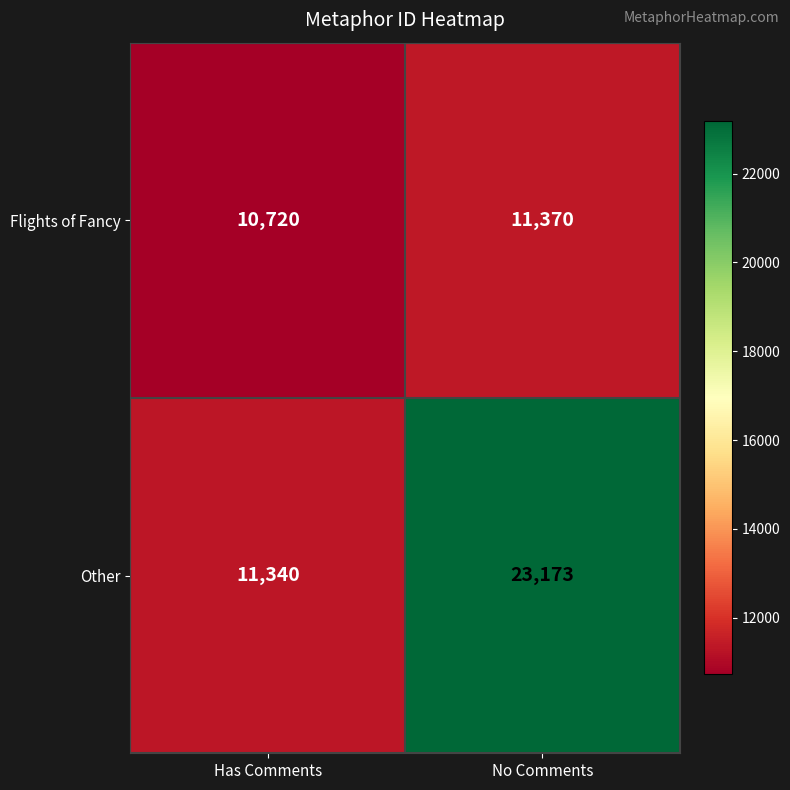

The Other series shows 3238 at Has Comments. True or false?

False